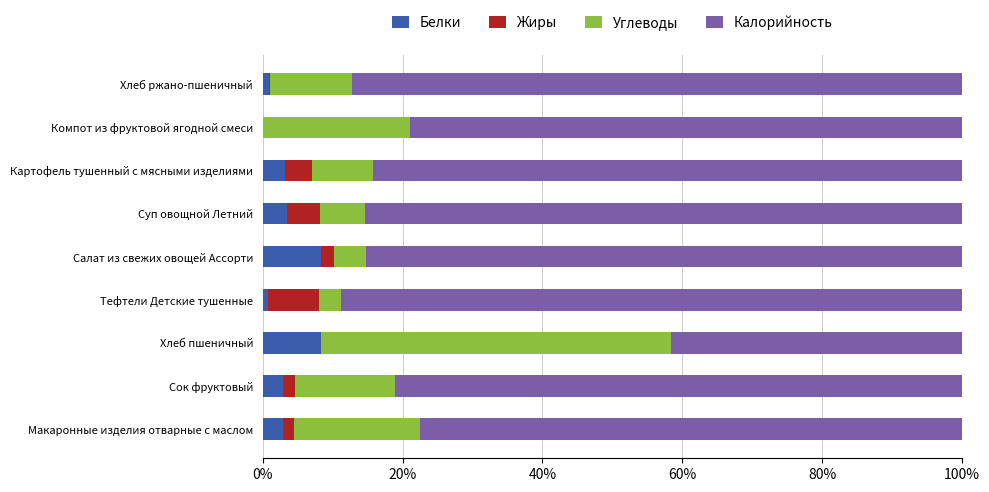

What is the sum of all Белки values?

30.8